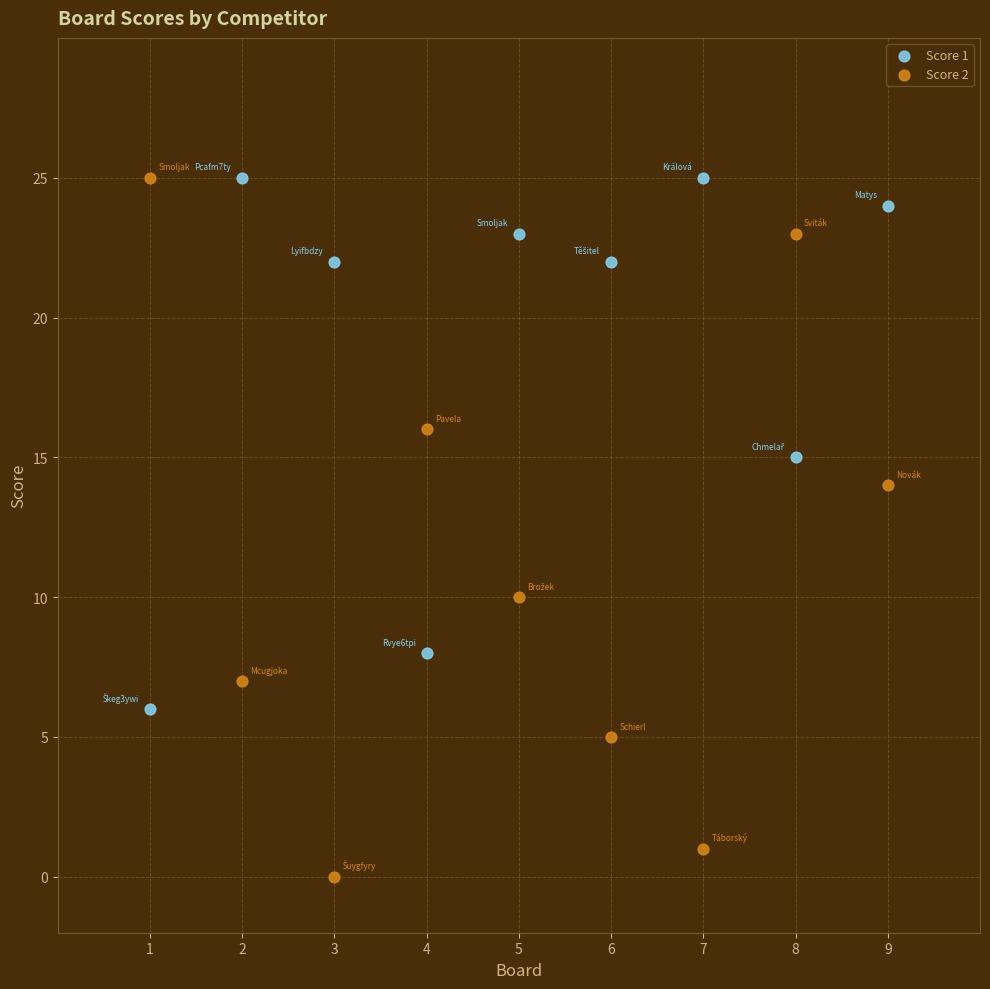

Which series has the largest Y range (max minus min)?

Score 2